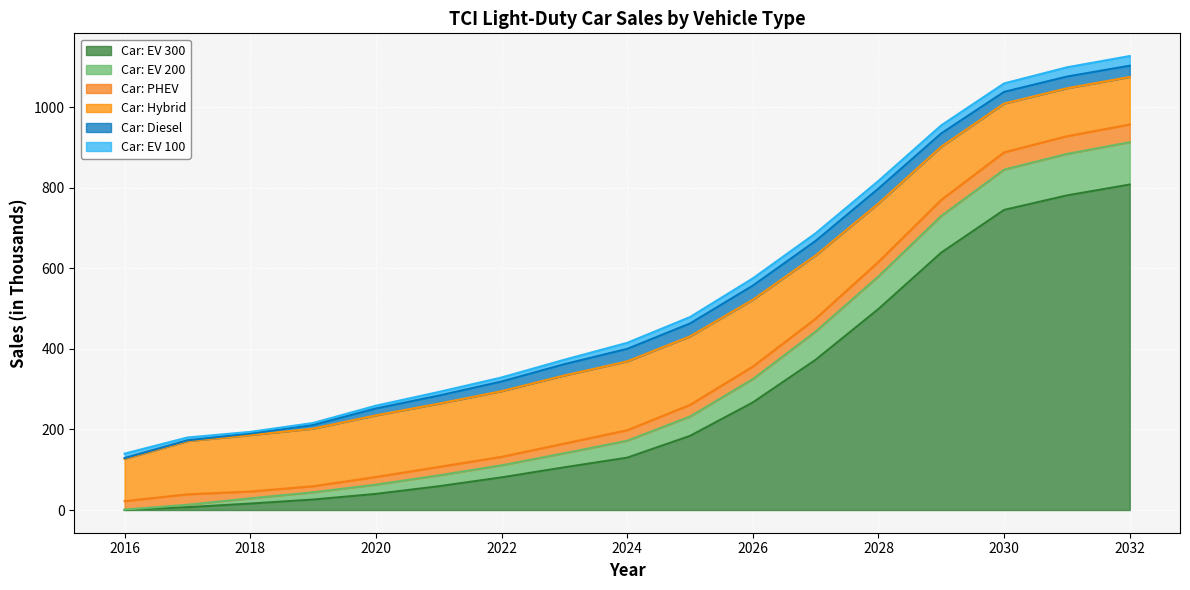

True or false: Car: EV 100 and Car: EV 200 intersect in this chart.

True